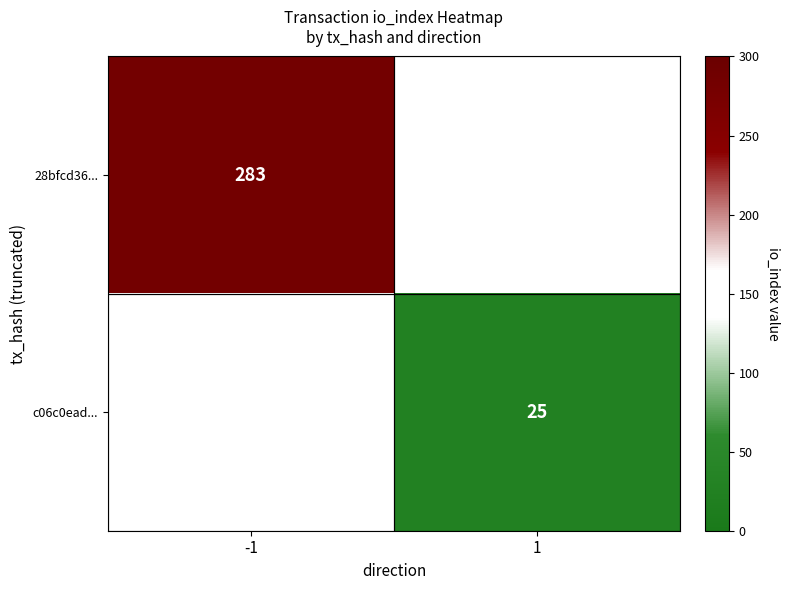

What is the minimum value shown in the chart?

25.0